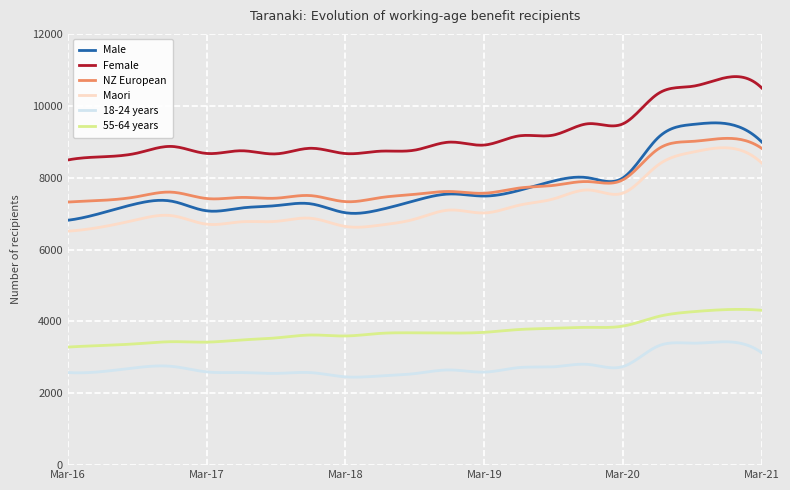

Which series has the largest range (max minus min)?

Male